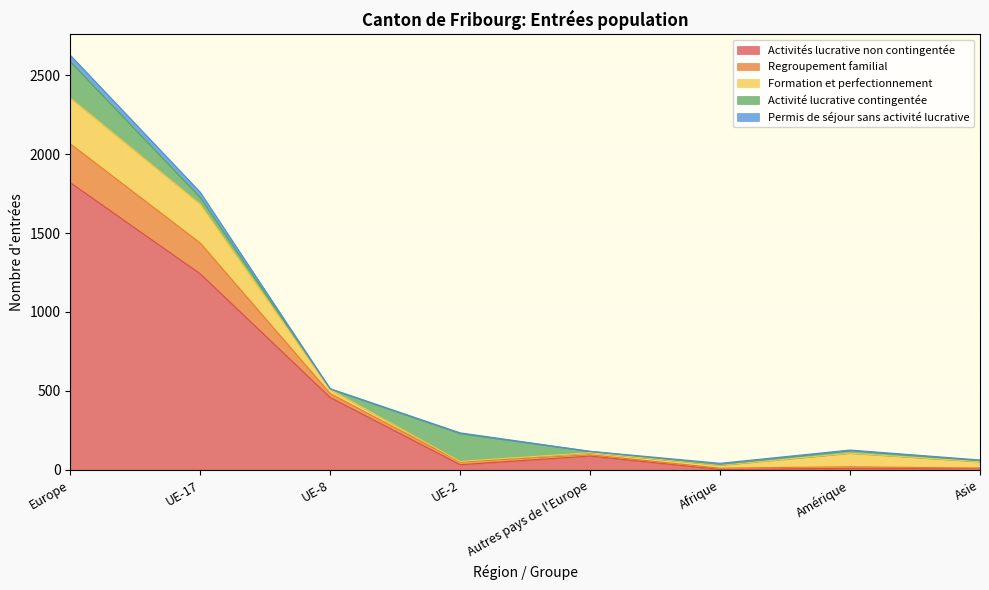

Reading right to left, list all the values displayed in this chart.

Activités lucrative non contingentée: Asie=9	Amérique=9	Afrique=2	Autres pays de l'Europe=87	UE-2=32	UE-8=458	UE-17=1242	Europe=1820
Regroupement familial: Asie=1	Amérique=10	Afrique=8	Autres pays de l'Europe=8	UE-2=17	UE-8=25	UE-17=195	Europe=246
Formation et perfectionnement: Asie=41	Amérique=86	Afrique=19	Autres pays de l'Europe=13	UE-2=4	UE-8=26	UE-17=247	Europe=291
Activité lucrative contingentée: Asie=7	Amérique=17	Afrique=5	Autres pays de l'Europe=8	UE-2=177	UE-8=3	UE-17=42	Europe=230
Permis de séjour sans activité lucrative: Asie=4	Amérique=3	Afrique=7	Autres pays de l'Europe=1	UE-2=4	UE-8=2	UE-17=33	Europe=41